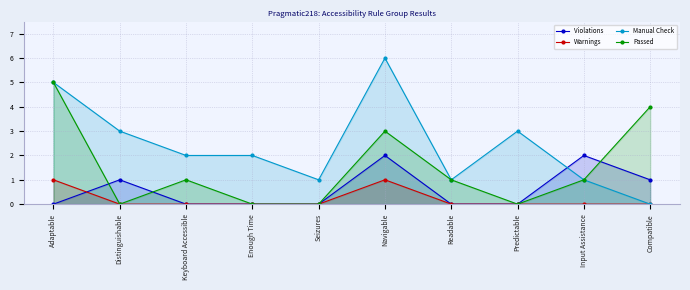

How many lines are shown in the chart?

4